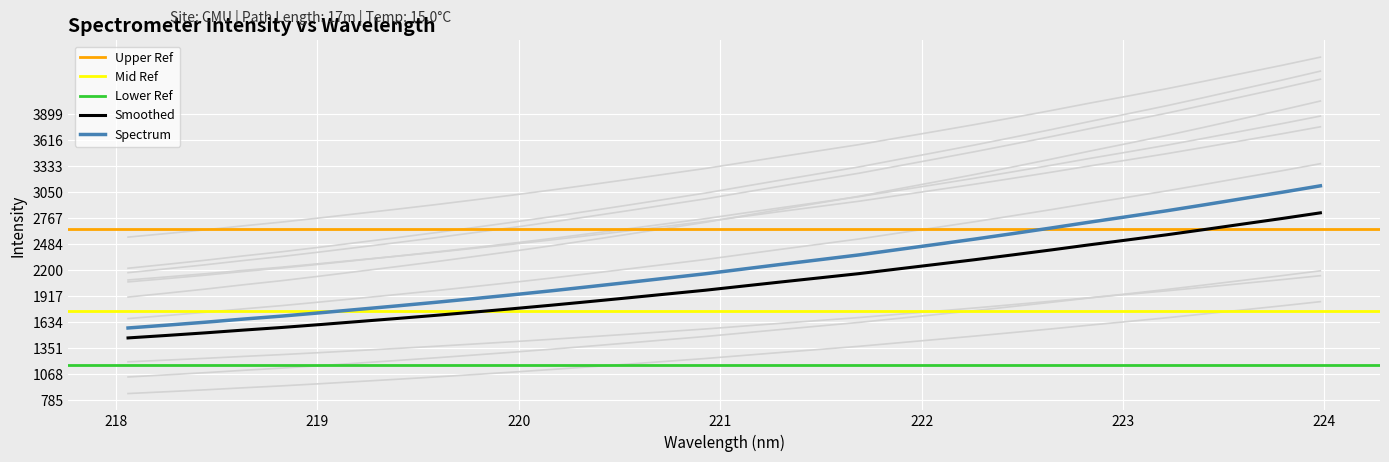

What is the difference between the second highest and minimum values?

2012.5